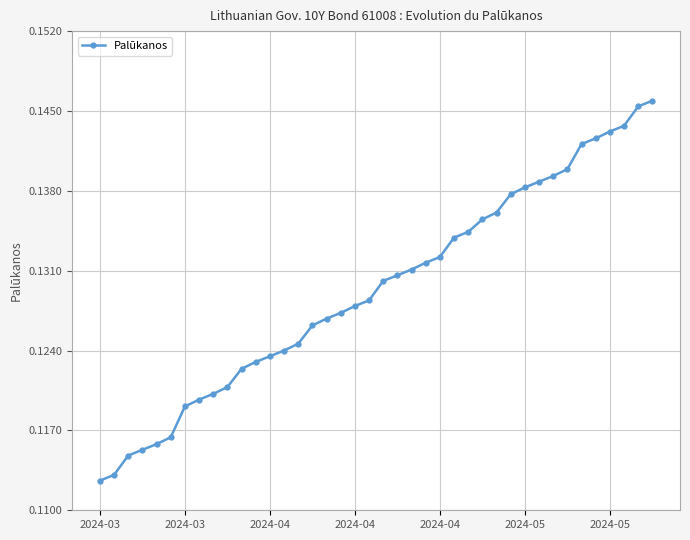

Count the values in the range 0 to 1.

40